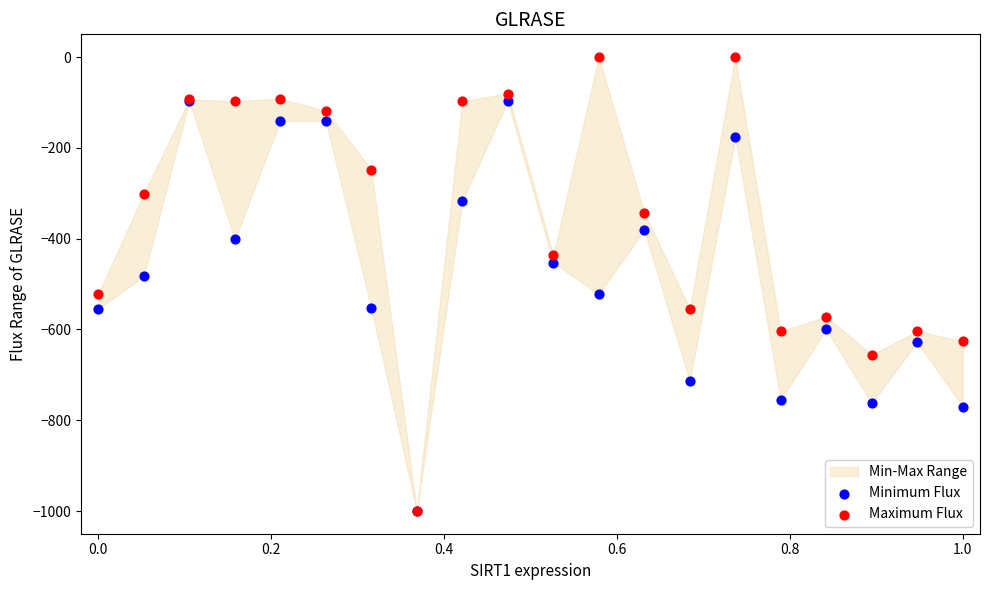

Which series has the widest spread of Y values?

Maximum Flux